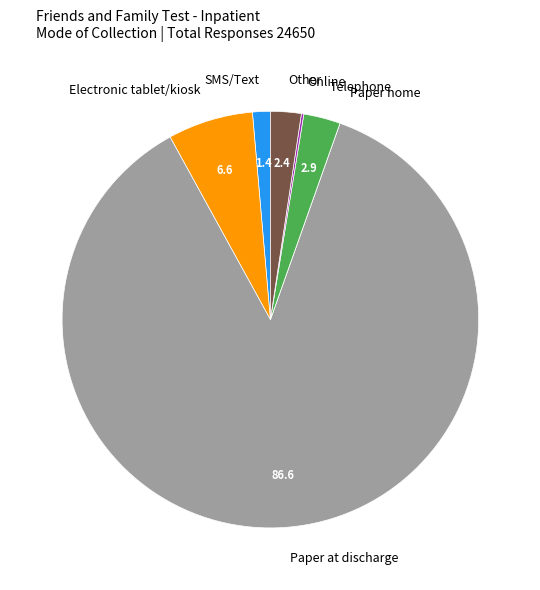

Does any single category account for the majority?

Yes